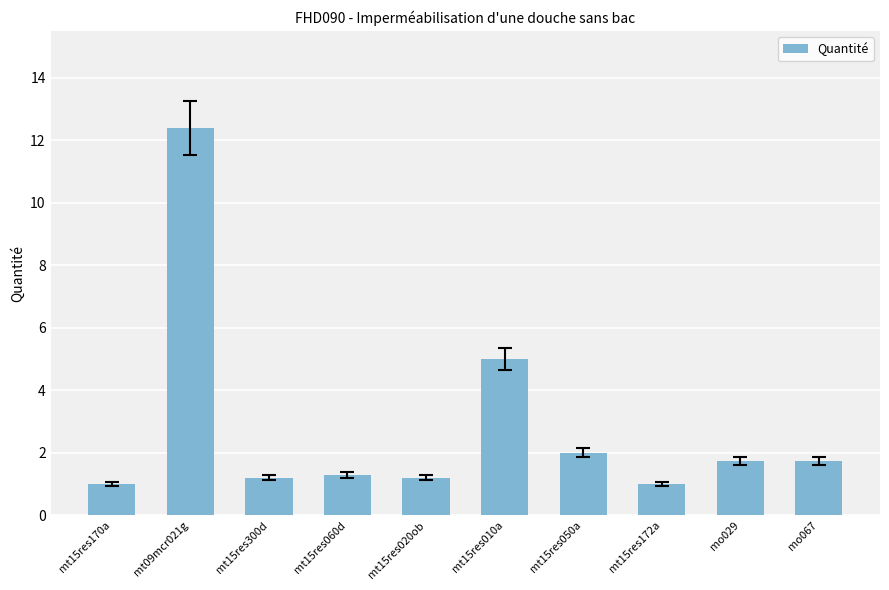

What is the label of the 7th bar from the right?

mt15res060d